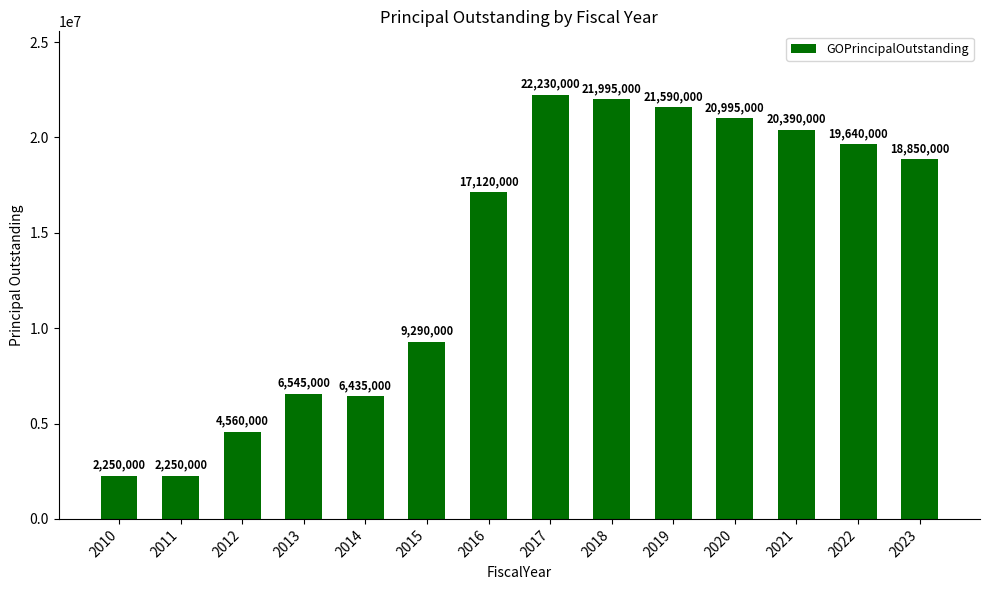

What is the value of the 13th bar from the left?

19640000